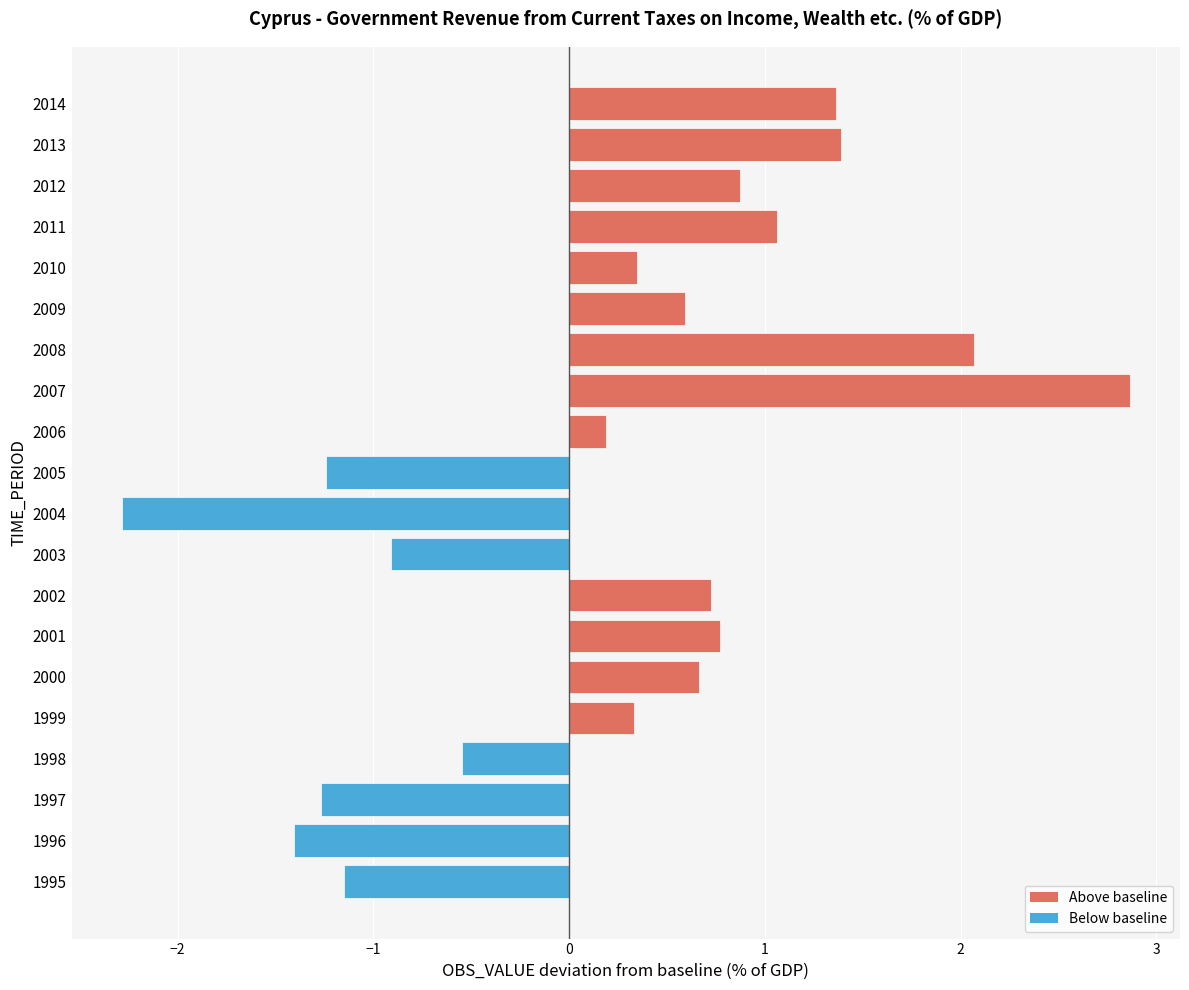

How many data points are above 0?

13